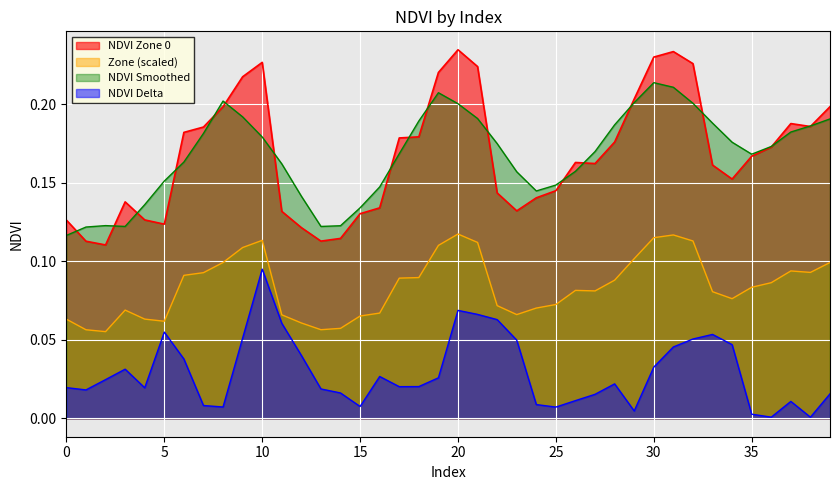

Is it true that the value at 9 is 0.1?

False